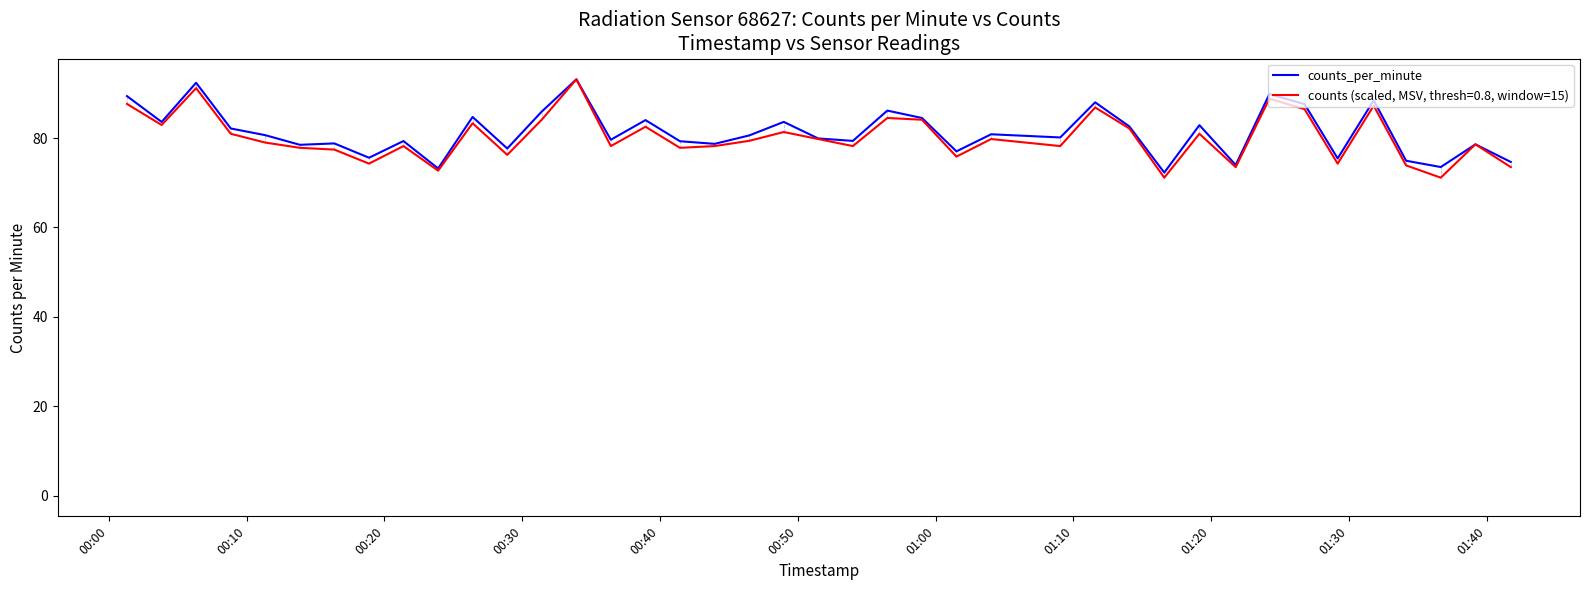

What is the smallest value displayed?

71.1